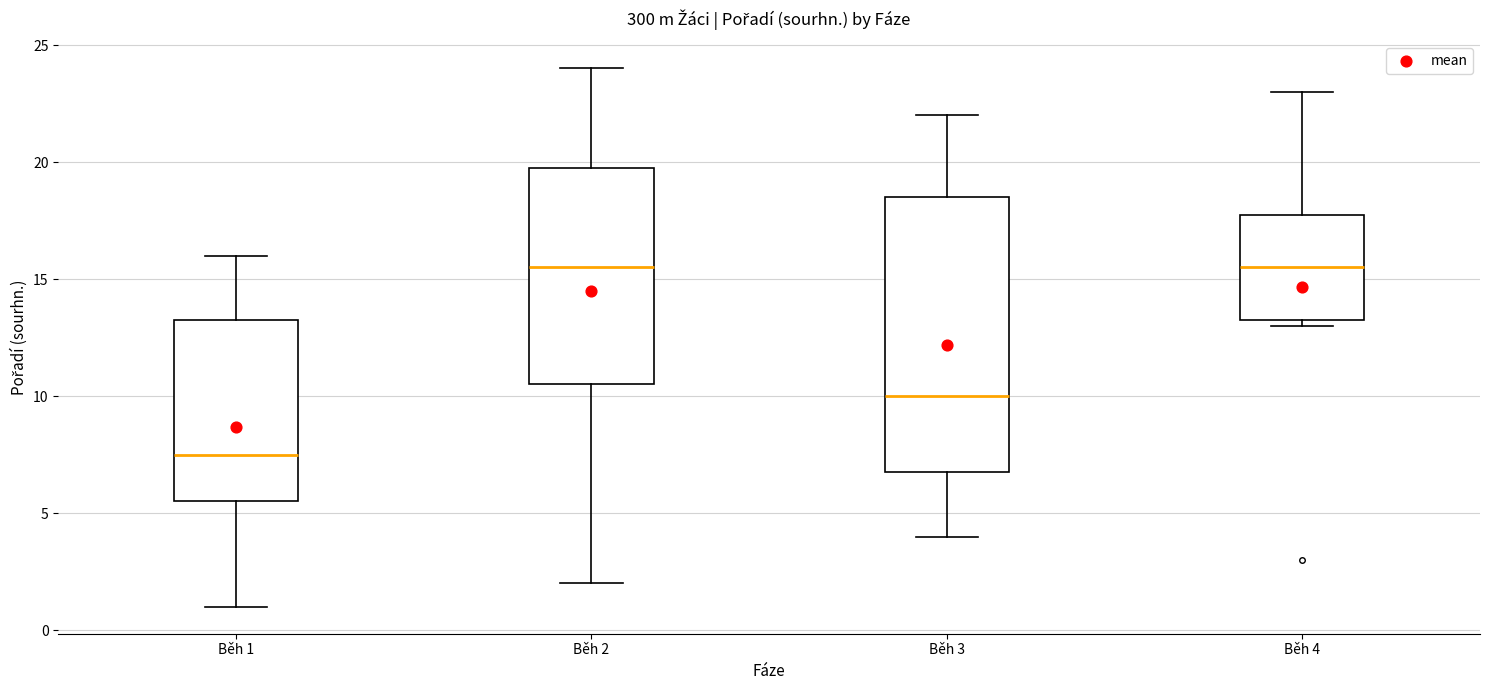

Reading left to right, transcribe this box plot: for each box, give where its median line is, the range the box spans, and where its two whiskers end, as read against the y-axis. The values are not printed on the chart, so give them approximately, as read against the axis.

Běh 1: median 7.5, box 5.5 to 13.5, whiskers 1.0 to 16.0
Běh 2: median 15.5, box 10.5 to 20.0, whiskers 2.0 to 24.0
Běh 3: median 10.0, box 7.0 to 18.5, whiskers 4.0 to 22.0
Běh 4: median 15.5, box 13.5 to 18.0, whiskers 13.0 to 23.0